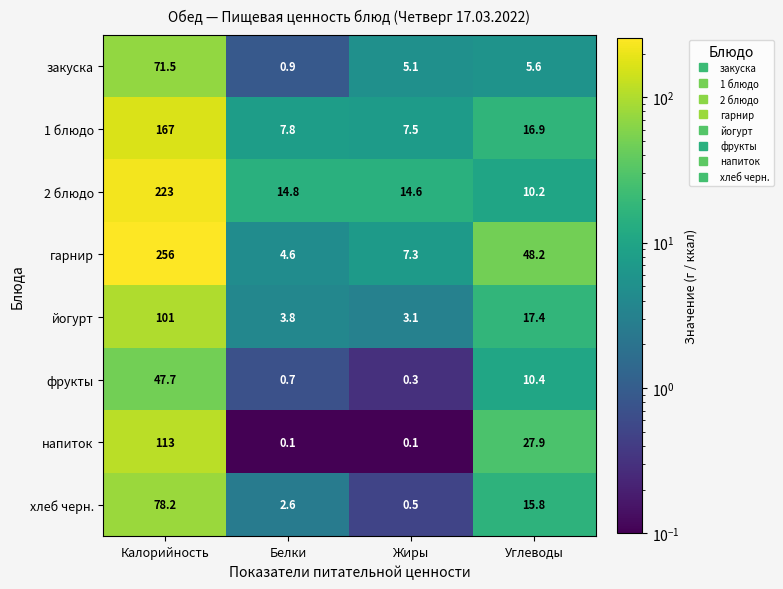

True or false: 1 блюдо has a value of 7.5 at Жиры.

True